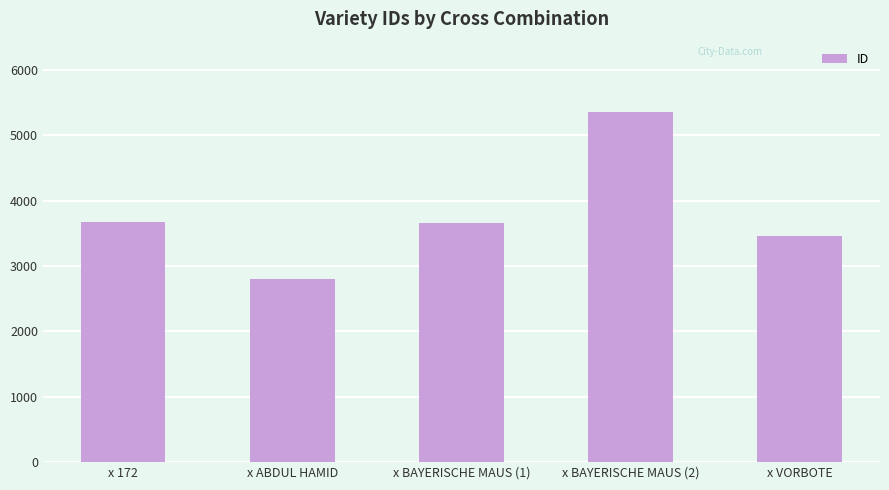

The value at x BAYERISCHE MAUS (2) is 5361. True or false?

True